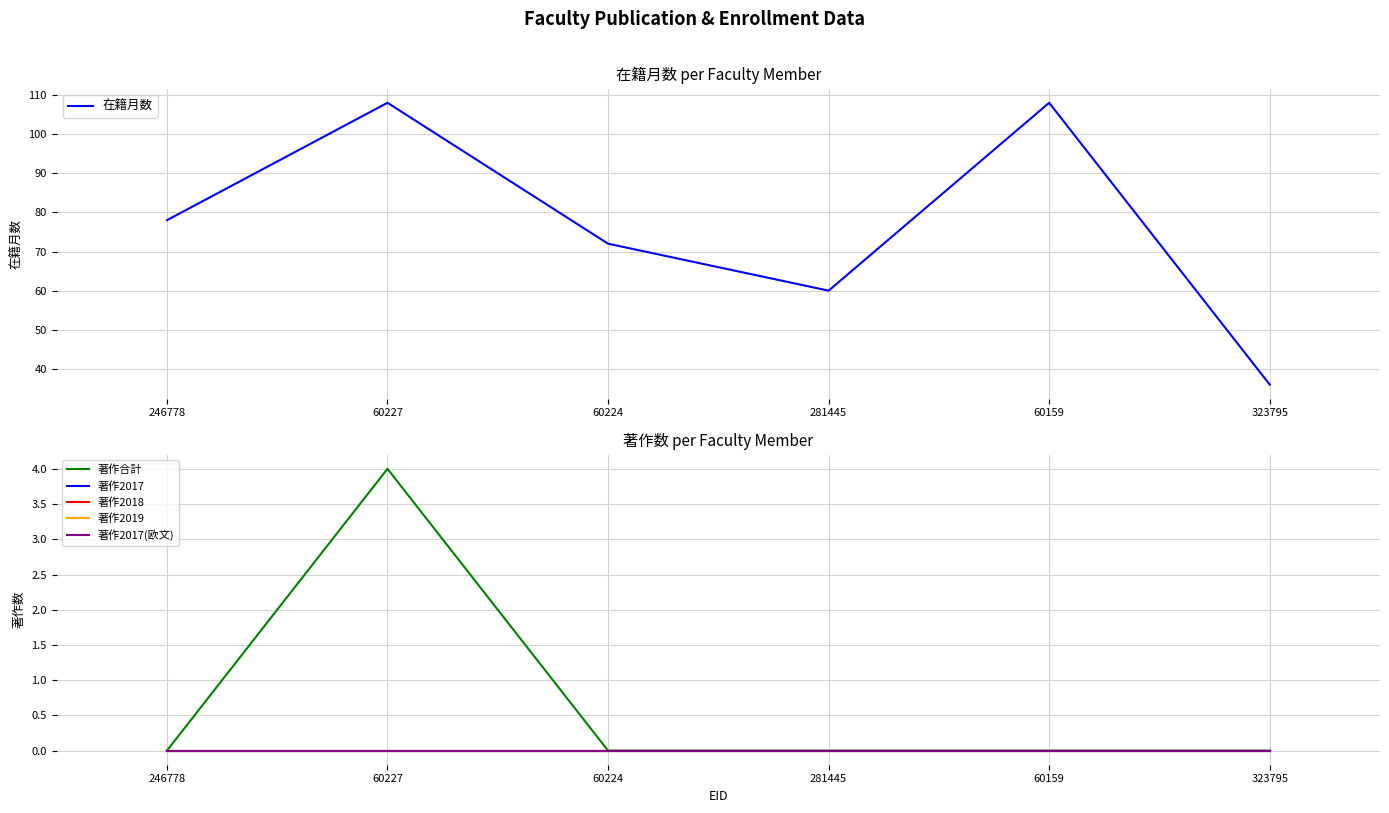

True or false: 著作2017 has more than 0 interior local peaks.

False